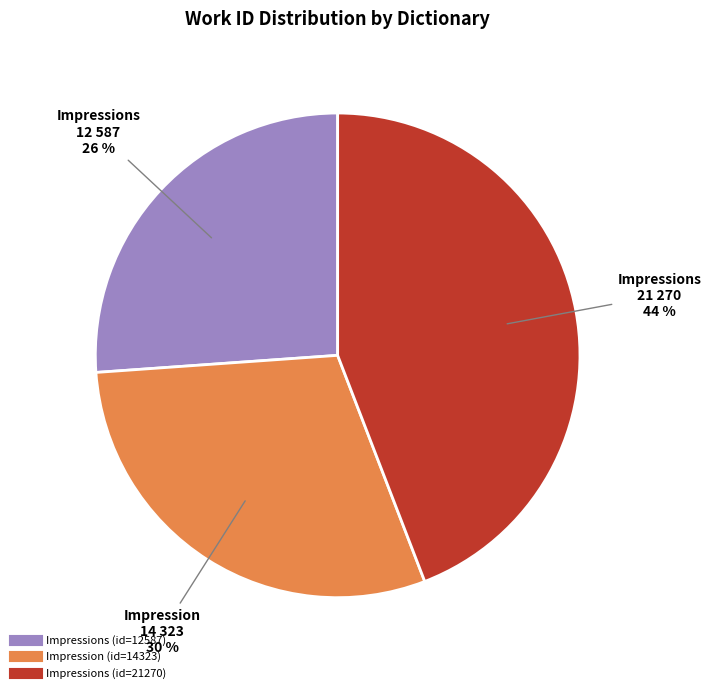

Is there a majority slice in this chart?

No